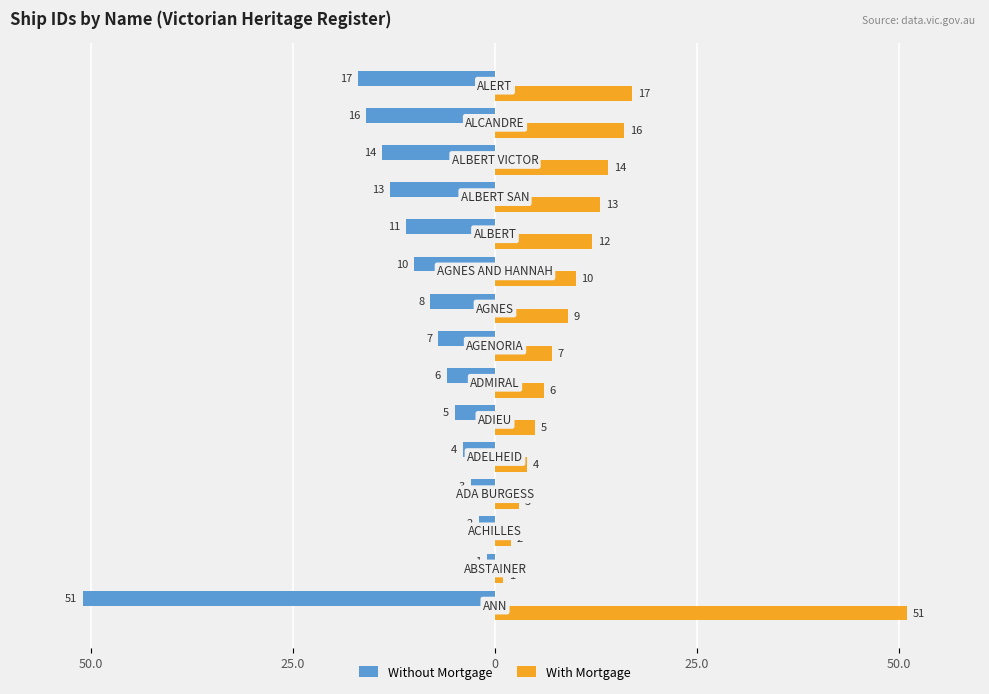

Rank the series by their maximum value, from lowest to highest.

Without Mortgage, With Mortgage